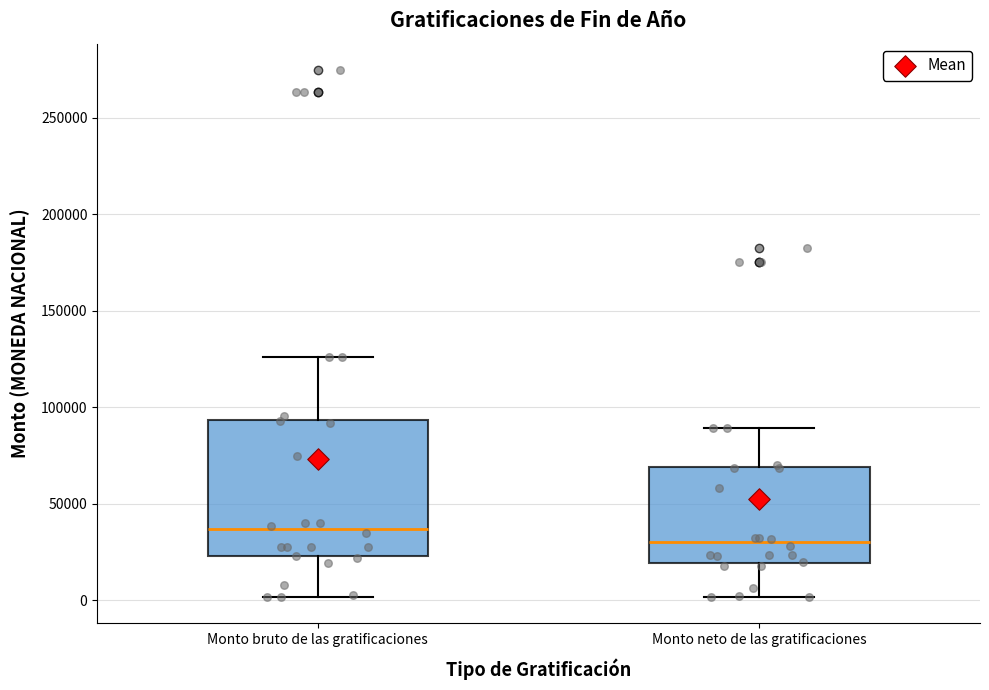

Comparing the boxes themselves (not the whiskers), which one is the tallest?

Monto bruto de las gratificaciones